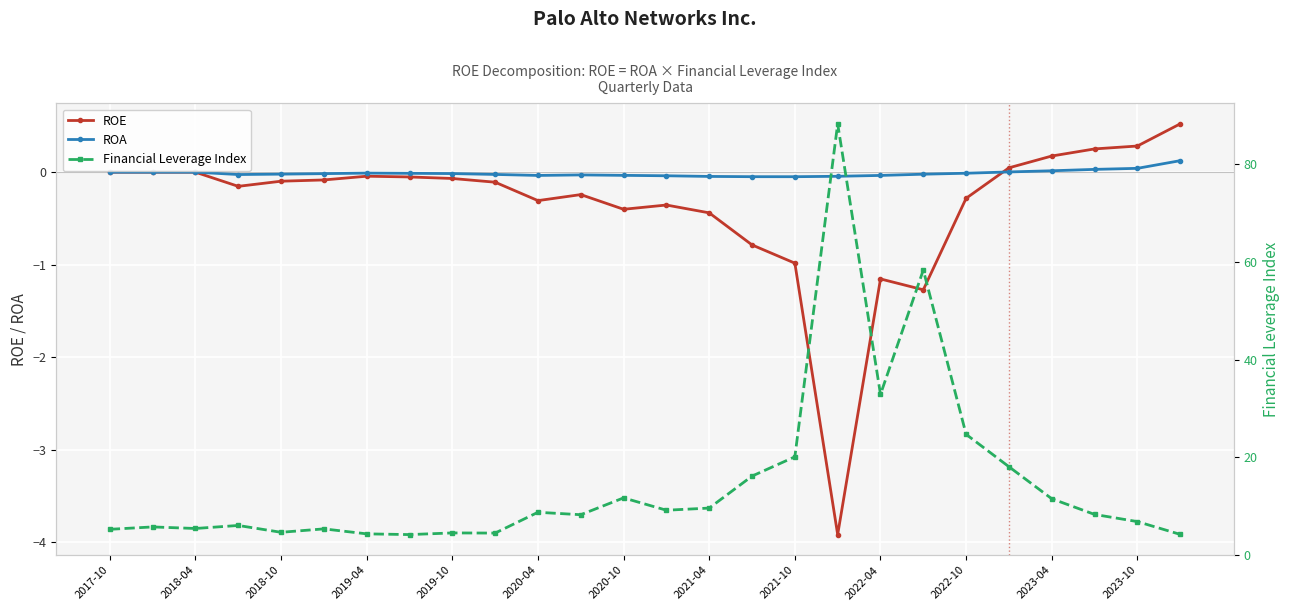

Reading right to left, list all the values displayed in this chart.

ROE: 0.5	0.3	0.3	0.2	0.0	-0.3	-1.3	-1.2	-3.9	-1.0	-0.8	-0.4	-0.4	-0.4	-0.2	-0.3	-0.1	-0.1	-0.1	-0.0	-0.1	-0.1	-0.2	0.0	0.0	0.0
ROA: 0.1	0.0	0.0	0.0	0.0	-0.0	-0.0	-0.0	-0.0	-0.0	-0.0	-0.0	-0.0	-0.0	-0.0	-0.0	-0.0	-0.0	-0.0	-0.0	-0.0	-0.0	-0.0	0.0	0.0	0.0
Financial Leverage Index: 4.2	6.8	8.3	11.5	18.1	24.7	58.4	32.9	88.3	20.1	16.1	9.6	9.2	11.7	8.2	8.7	4.5	4.5	4.2	4.3	5.3	4.6	6.0	5.4	5.7	5.2